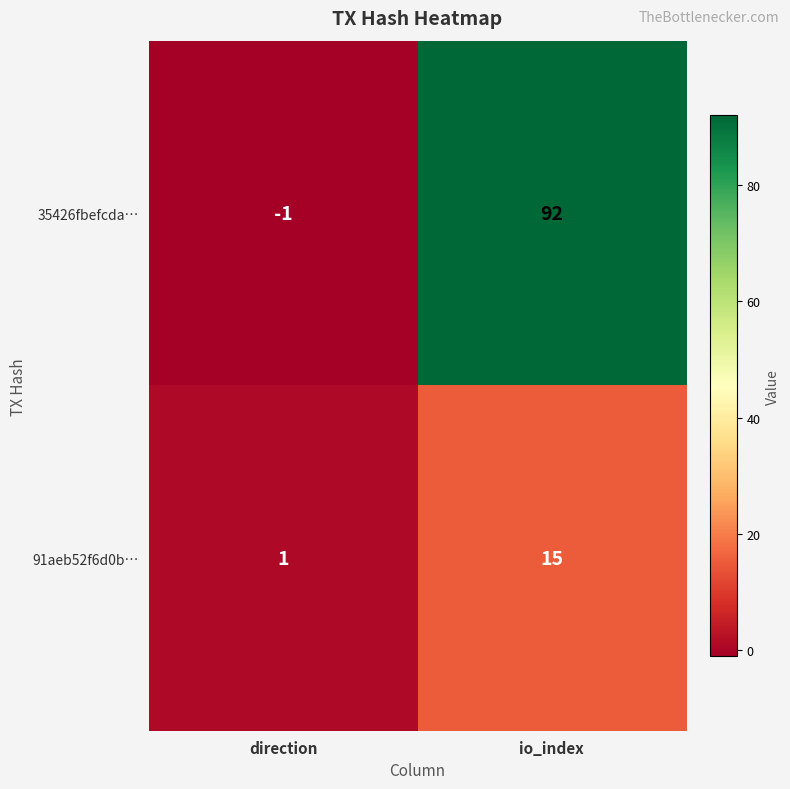

What is the spread (max minus min) of values at io_index?

77